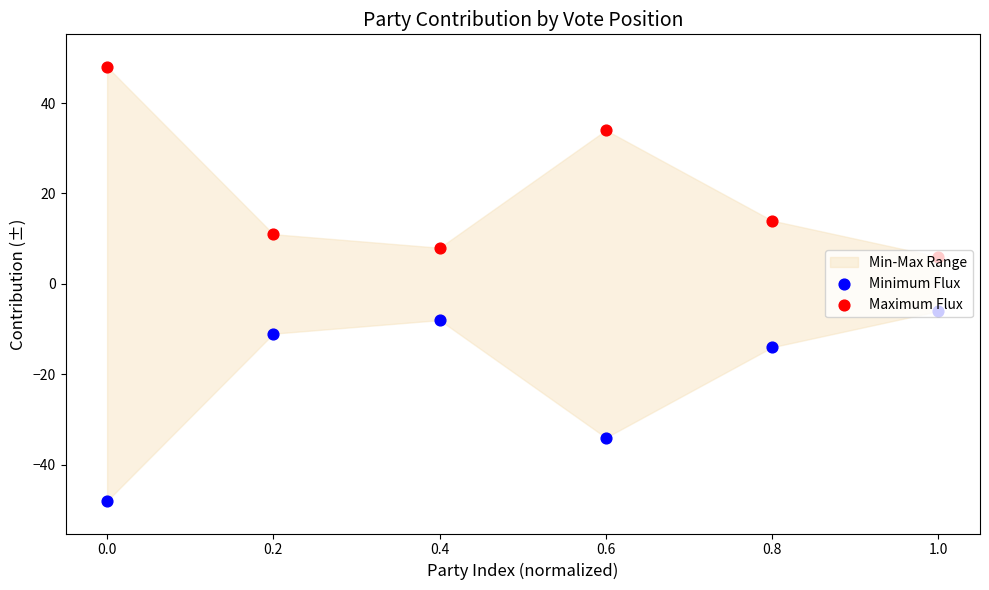

At how many categories does at least one series exceed 31?

2